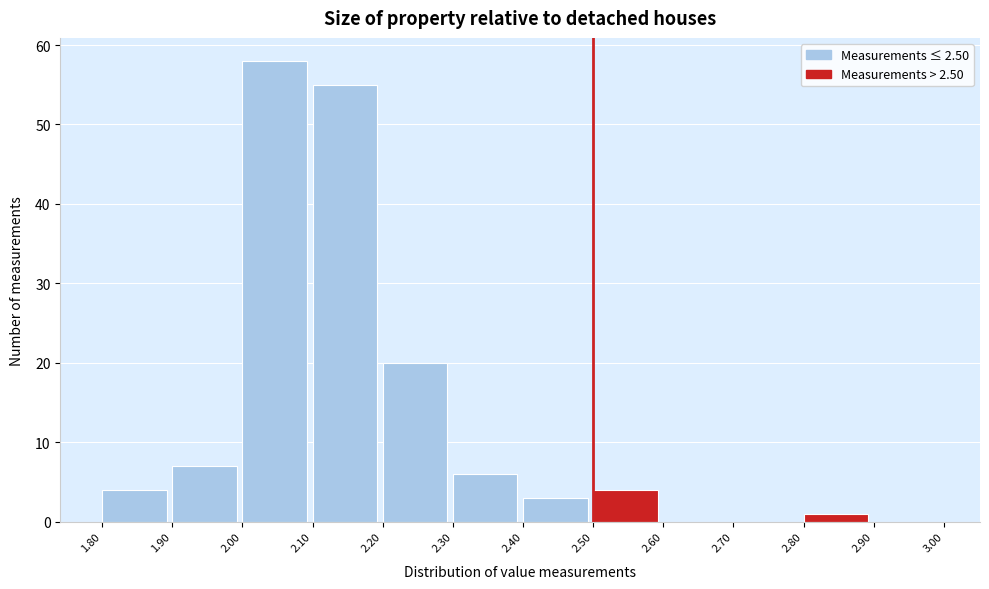

Reading left to right, list every bar in this chart as the range it spans on the x-axis followed by its height. The values are not printed on the chart, so give them approximately, as read against the axis.

1.80 to 1.90: 4
1.90 to 2.00: 7
2.00 to 2.10: 58
2.10 to 2.20: 55
2.20 to 2.30: 20
2.30 to 2.40: 6
2.40 to 2.50: 3
2.50 to 2.60: 4
2.60 to 2.70: 0
2.70 to 2.80: 0
2.80 to 2.90: 1
2.90 to 3.00: 0